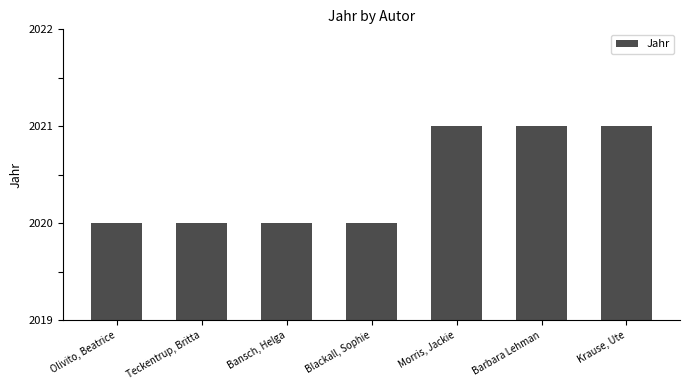

The chart shows a value of 2021 at Barbara Lehman. True or false?

True